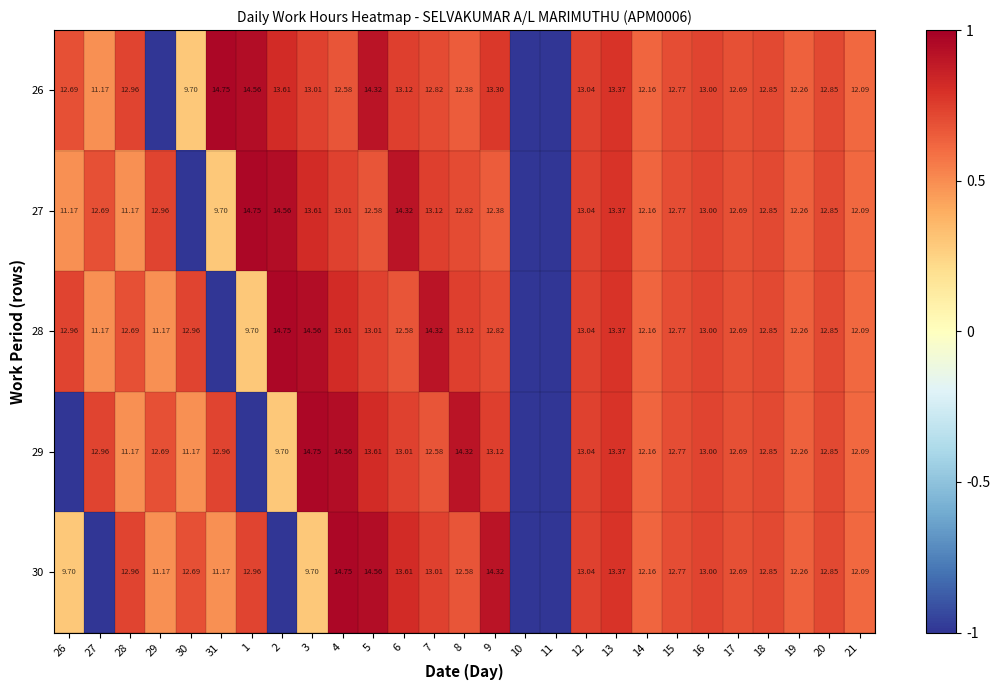

The 30 series shows 0.4 at 8. True or false?

False